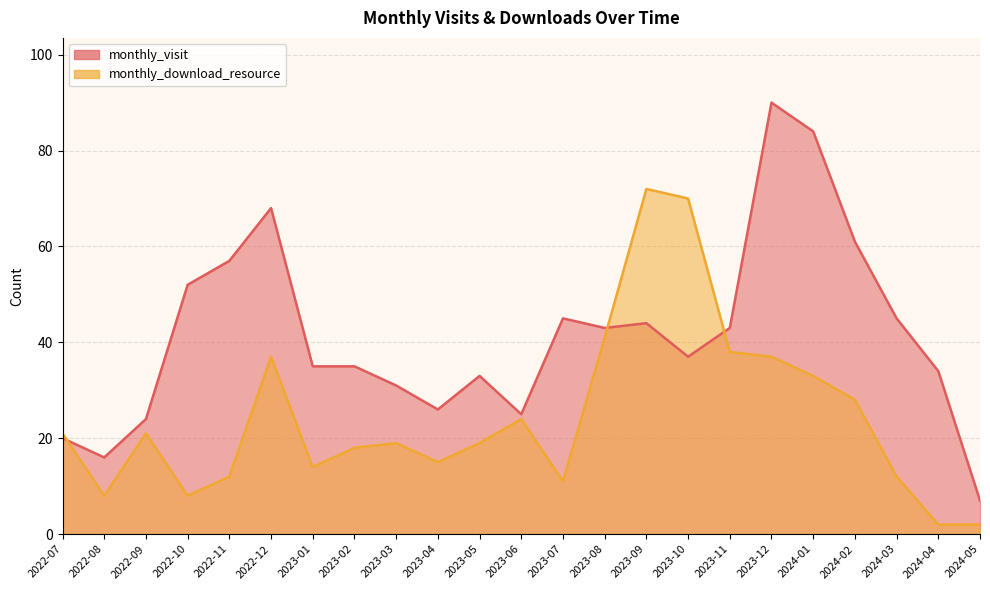

Which series changed the most between 2022-07 and 2023-01?

monthly_visit